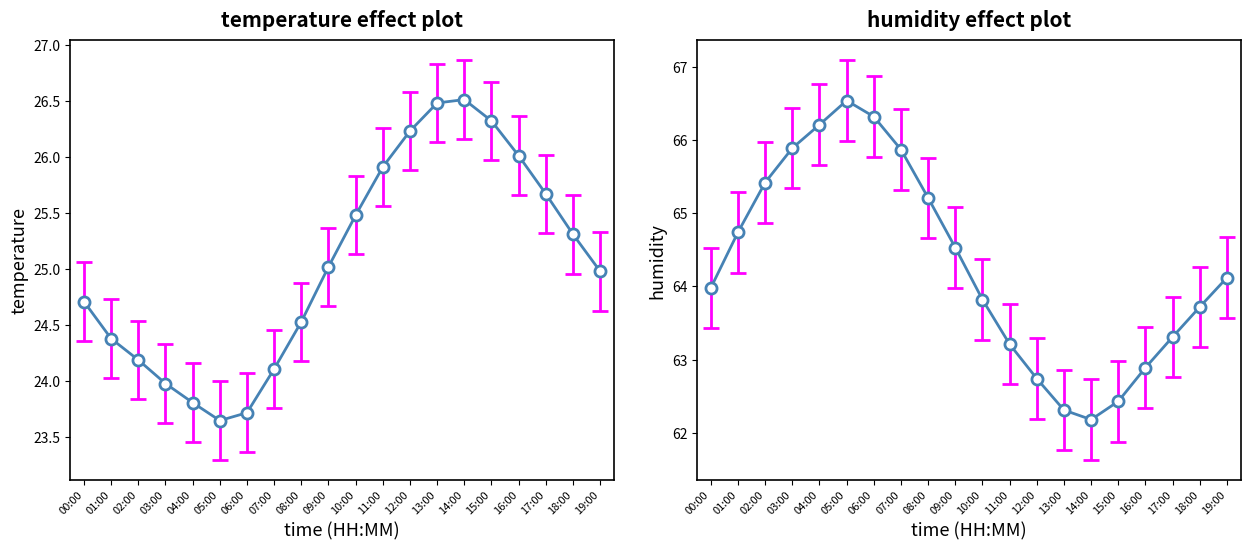

True or false: temperature has more than 1 points higher than both neighbors.

False